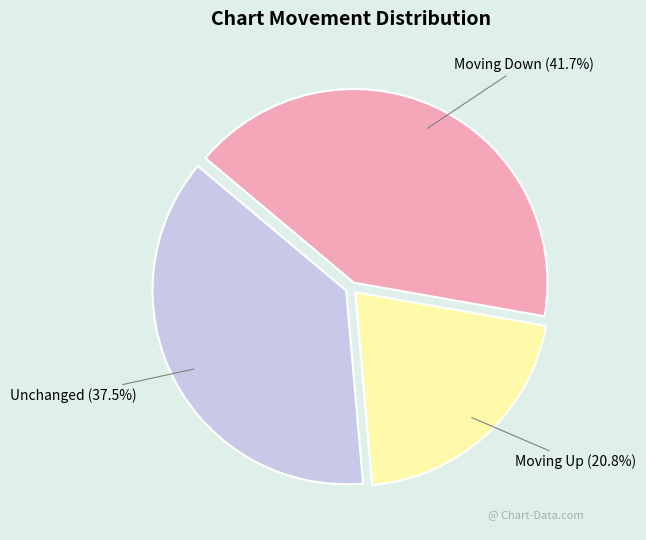

Is there a majority slice in this chart?

No